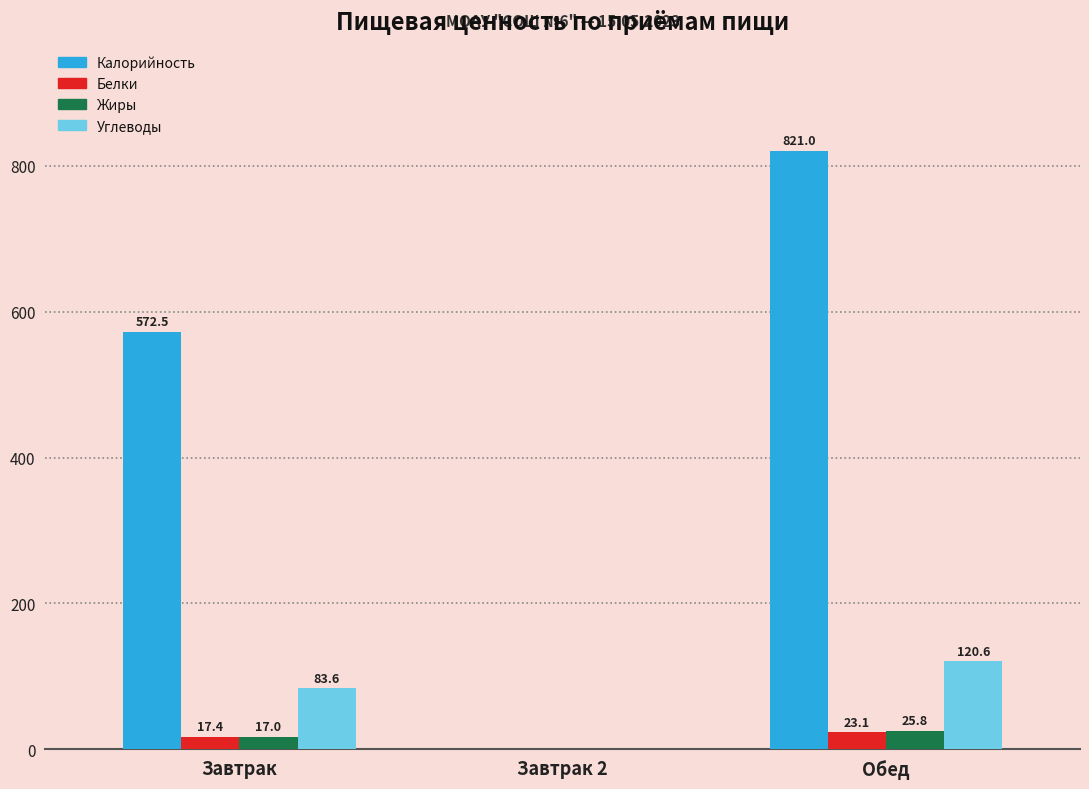

What is the average value of the Белки series?

13.5